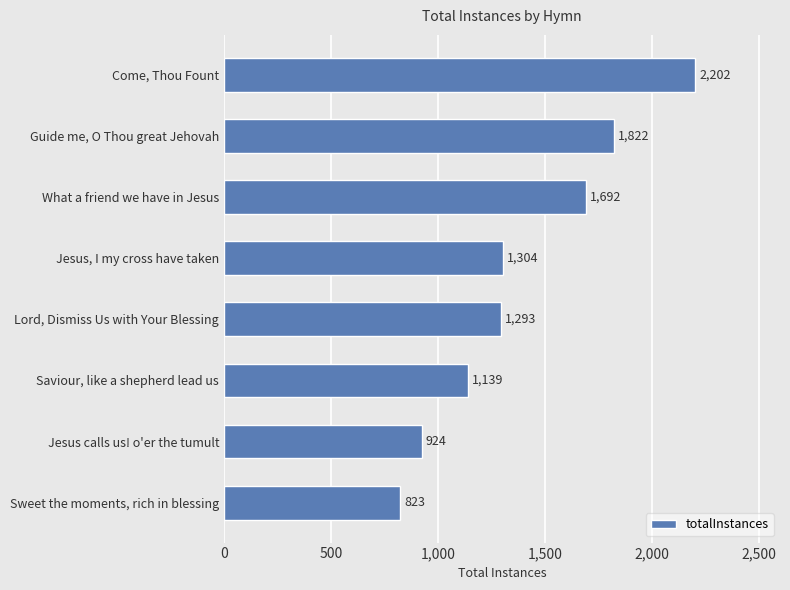

What is the sum of all values?

11199